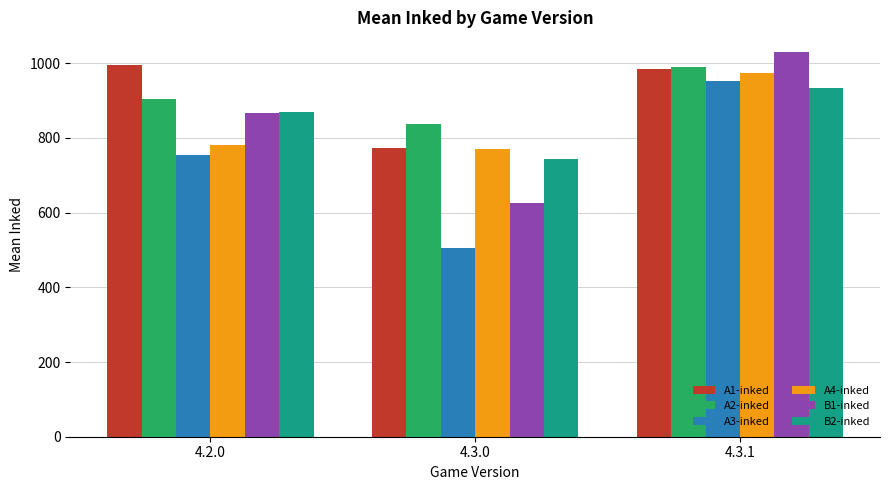

How many bars are there in each group?

6